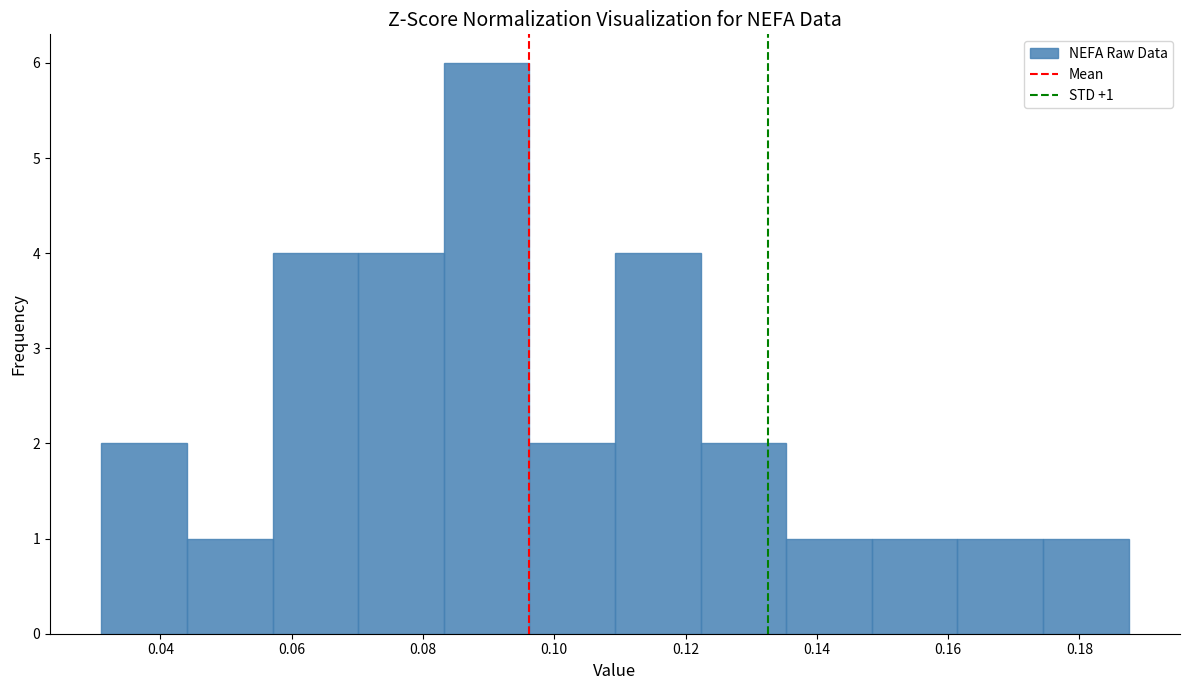

Over which range of the x-axis is the bar tallest?

0.084 to 0.096